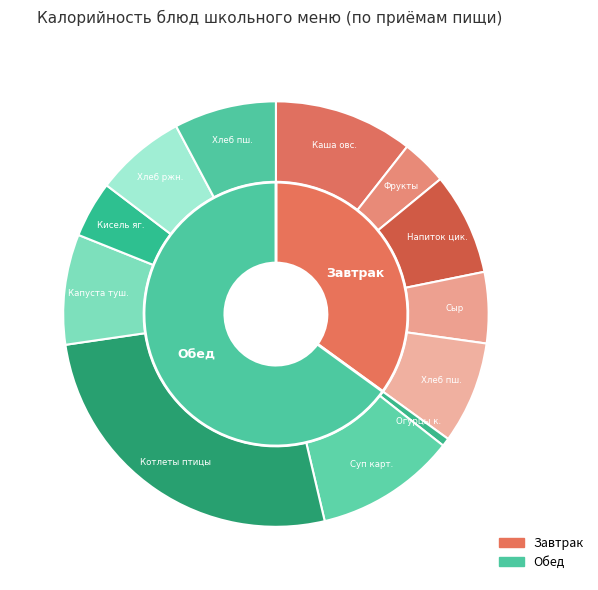

To the nearest percent, what portion does Хлеб из муки пшеничной (завтрак) represent?

8%